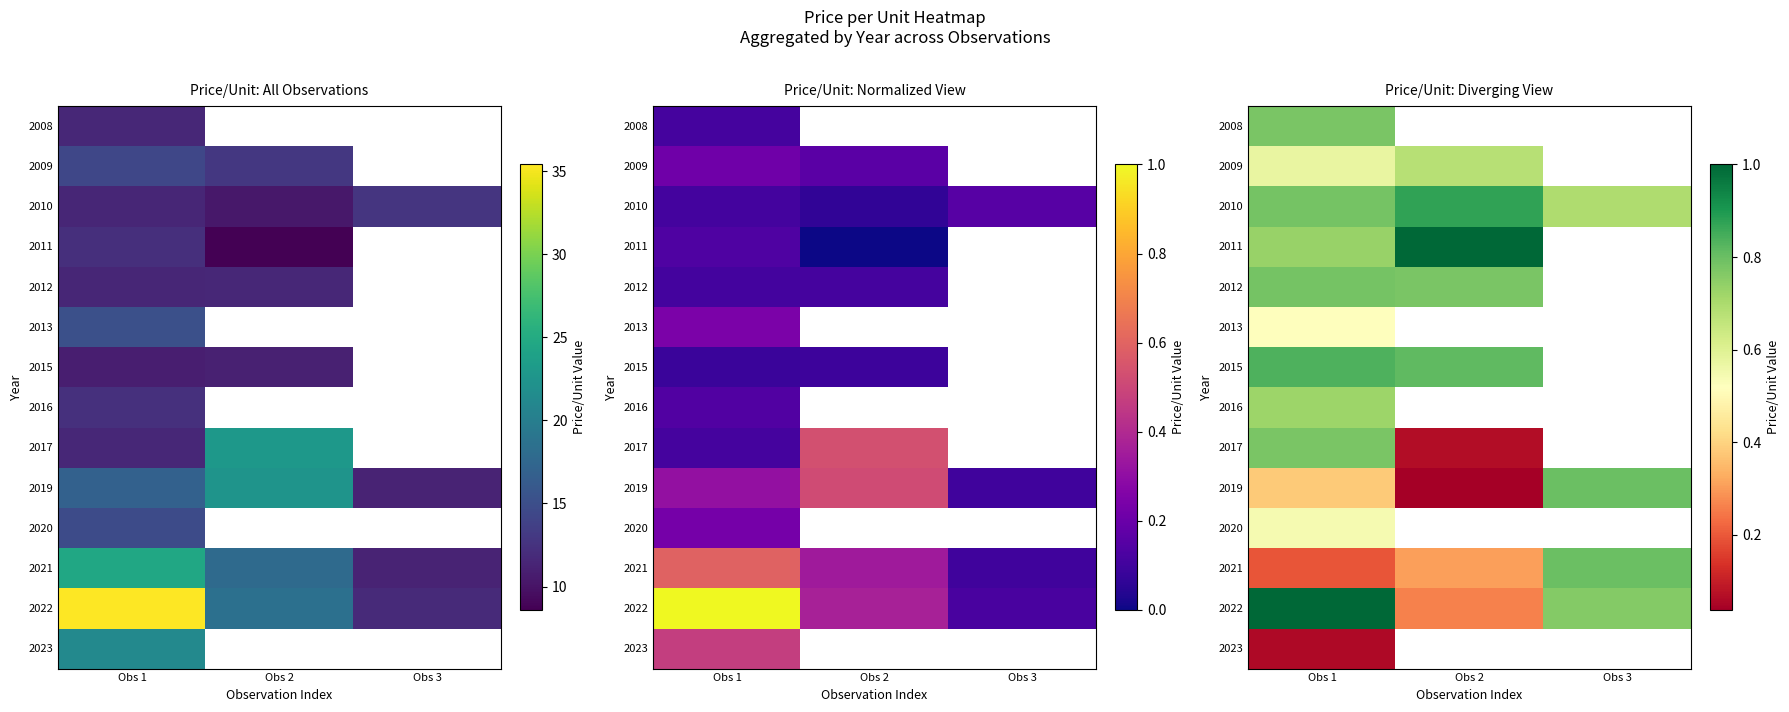

Which series changed the most between Obs 1 and Obs 2?

2022